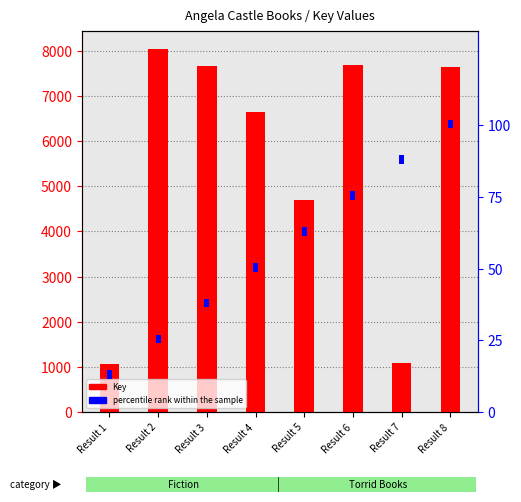

Reading right to left, list all the values displayed in this chart.

Key: Result 8=7644	Result 7=1085	Result 6=7670	Result 5=4688	Result 4=6651	Result 3=7657	Result 2=8040	Result 1=1072
percentile rank within the sample: Result 8=3	Result 7=3	Result 6=3	Result 5=3	Result 4=3	Result 3=3	Result 2=3	Result 1=3